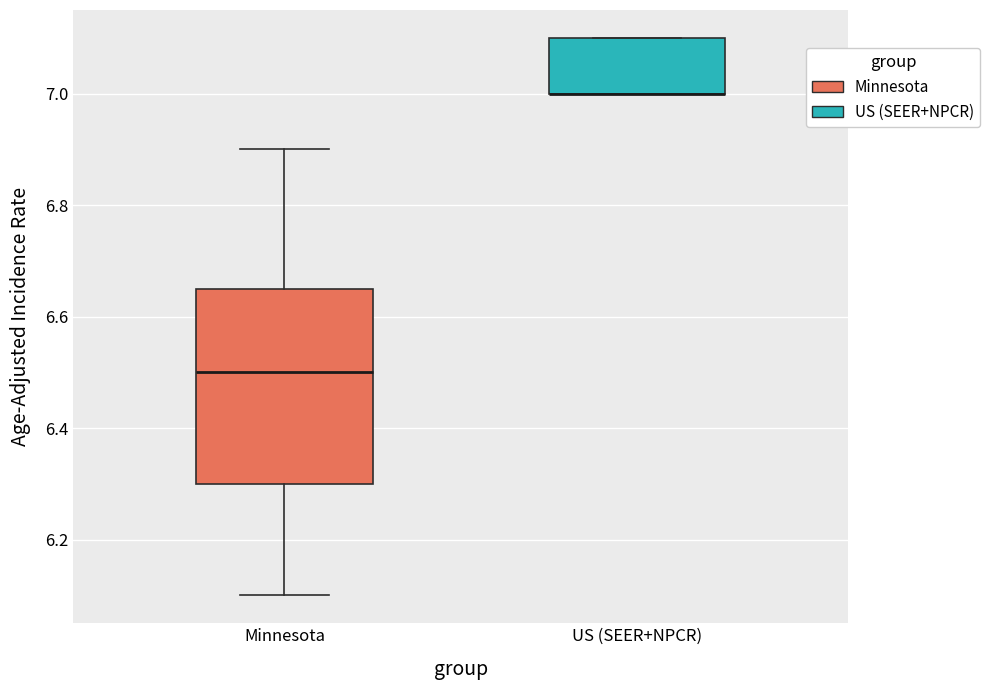

Which box is the tallest, from its lower edge to its upper edge?

Minnesota